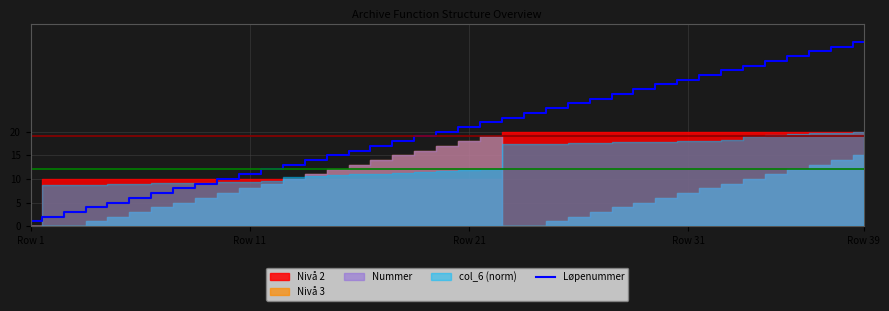

What is the change in value from 33 to 34?

+1